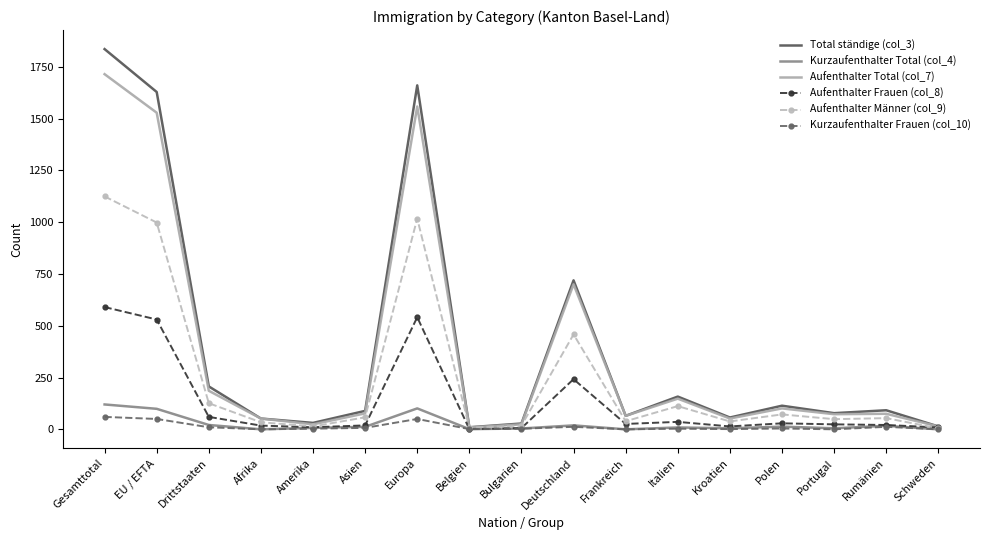

How many values in the Aufenthalter Total (col_7) series are below 75?

8